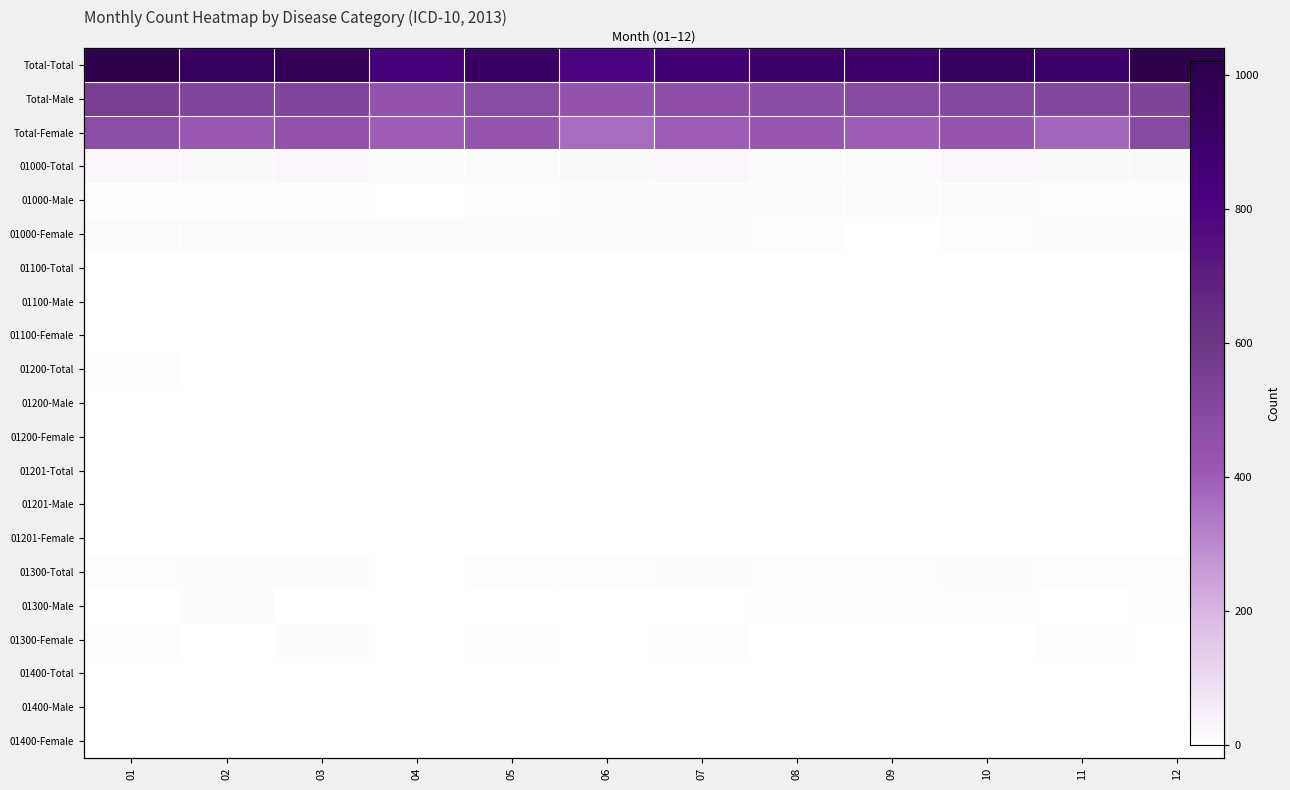

What is the difference between the highest and lowest values at 04?

845